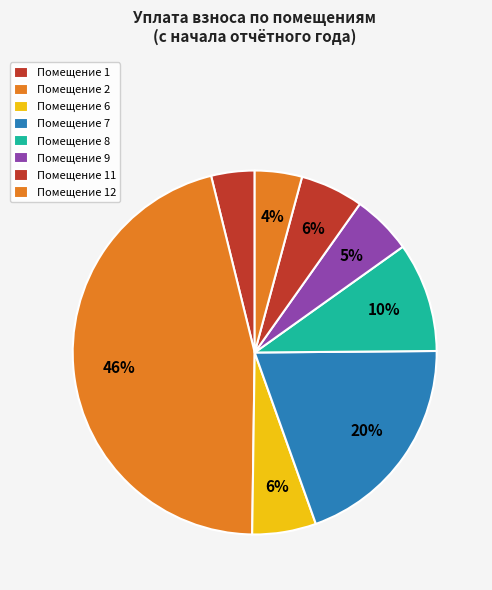

Does any single category account for the majority?

No